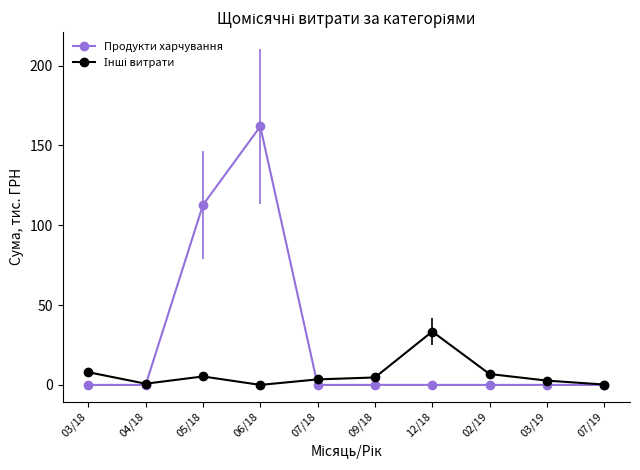

Which category has the highest value in the Продукти харчування series?

06/18